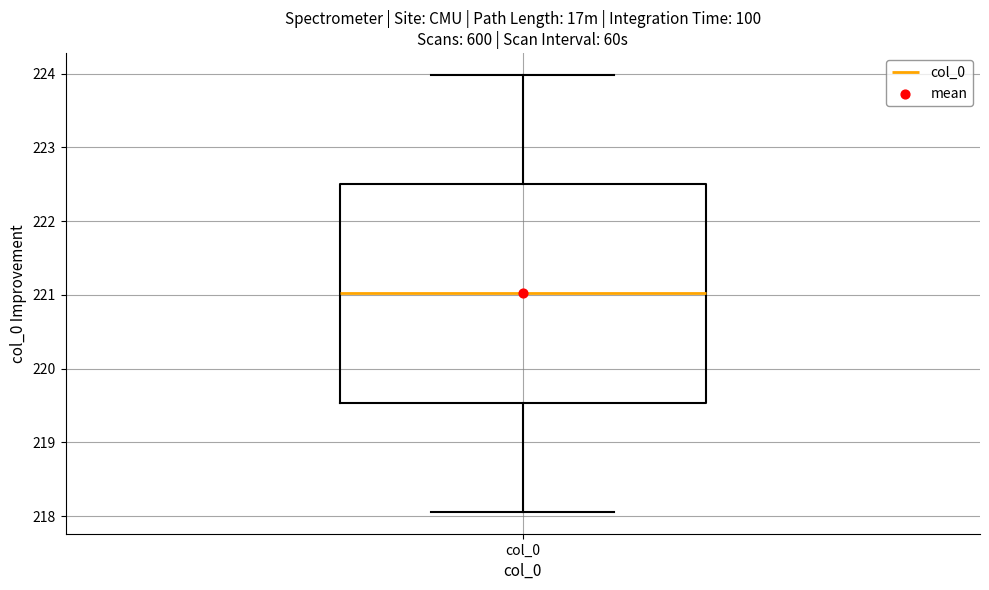

Where does the lower whisker of the box for col_0 end on the y-axis? The values are not printed on the chart, so give them approximately, as read against the axis.

218.1